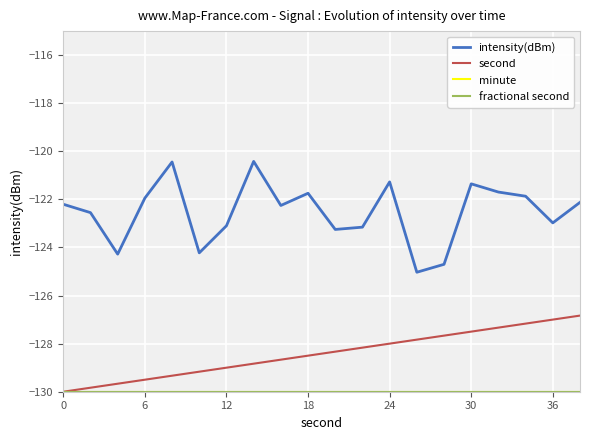

True or false: minute and fractional second intersect in this chart.

False